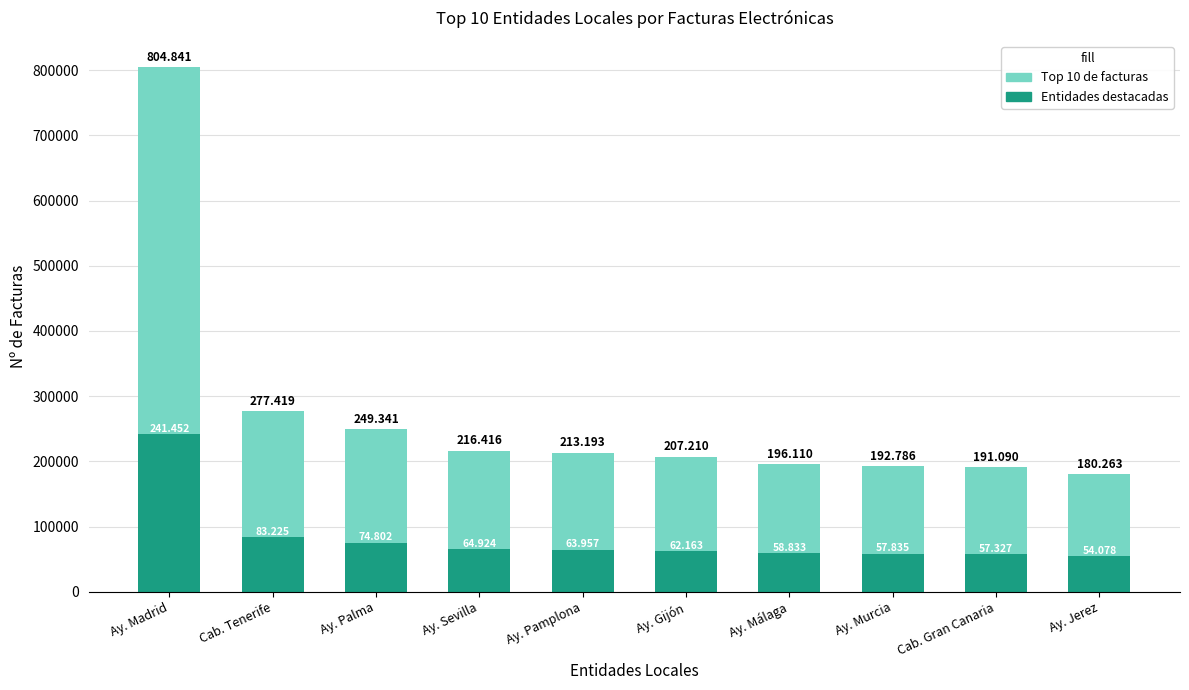

At which category is the sum across all series the highest?

Ay. Madrid